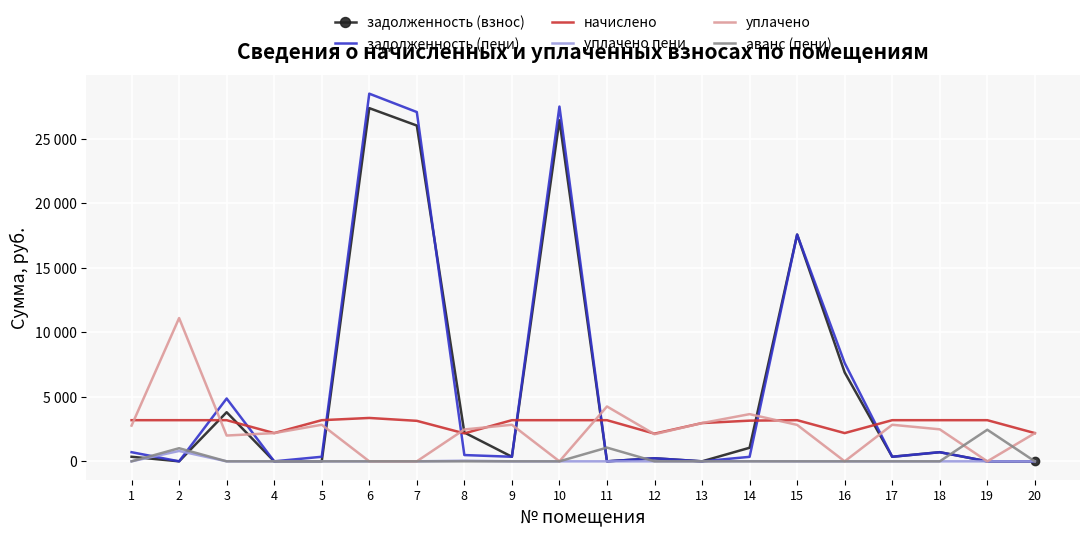

Is the value of задолженность (взнос) at 2 greater than the value of задолженность (пени) at 1?

No